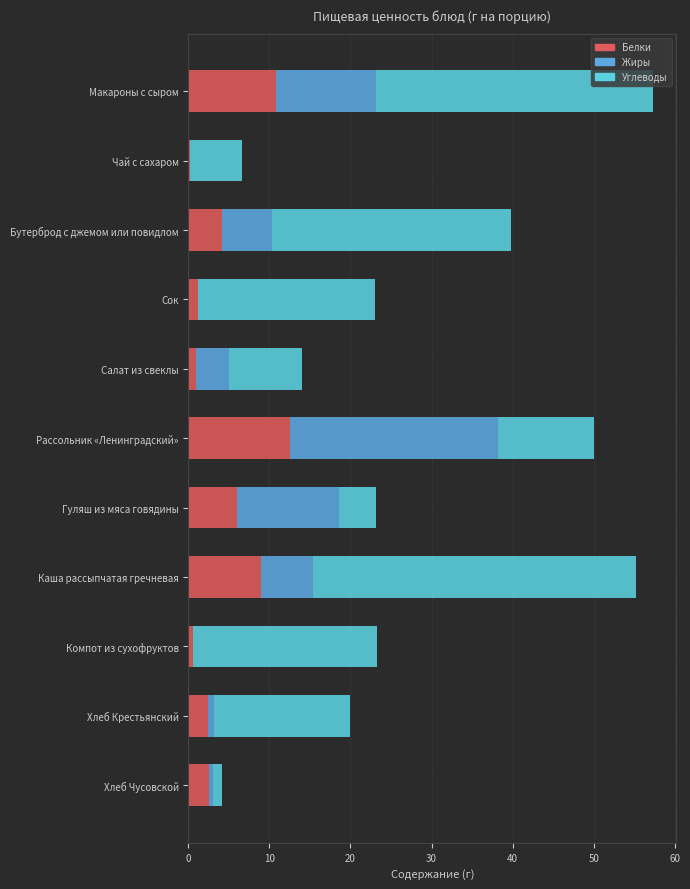

What is the highest value of the Белки series?

12.6